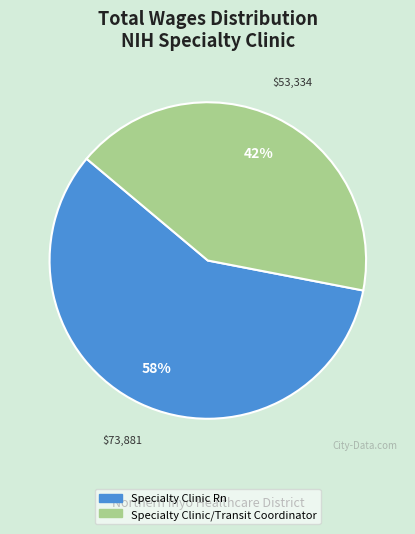

To the nearest percent, what is the difference between the largest and smallest slice percentages?

16%